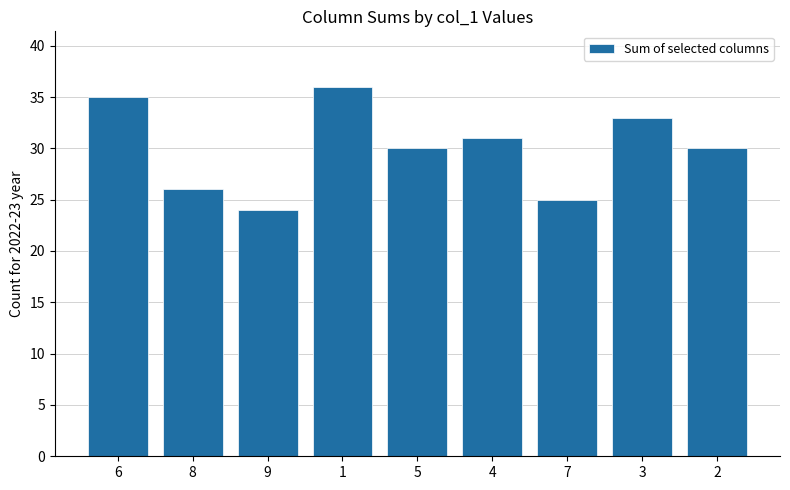

How many series are shown in this chart?

1